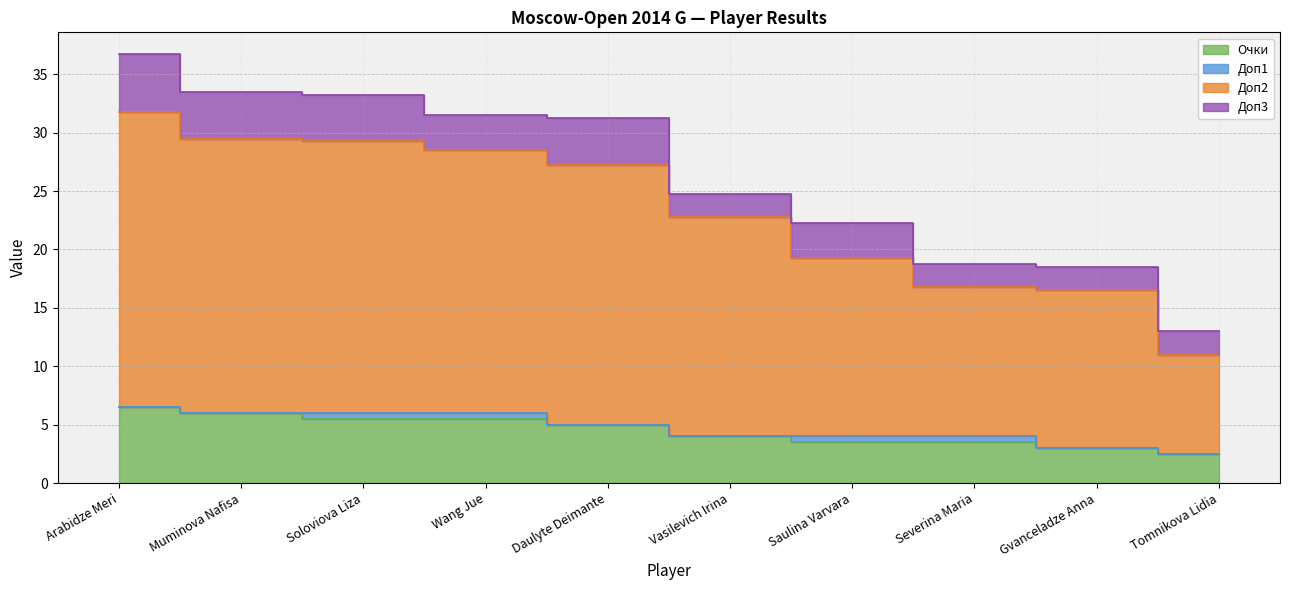

True or false: Доп2 and Очки cross at least once.

False